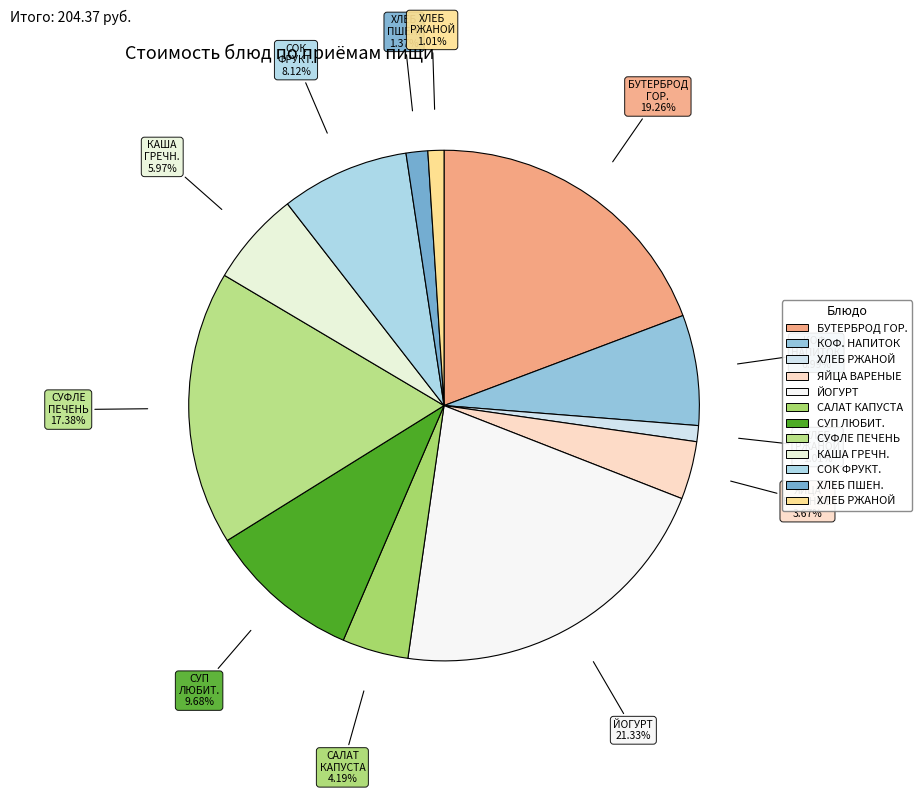

How many segments does this pie chart have?

12